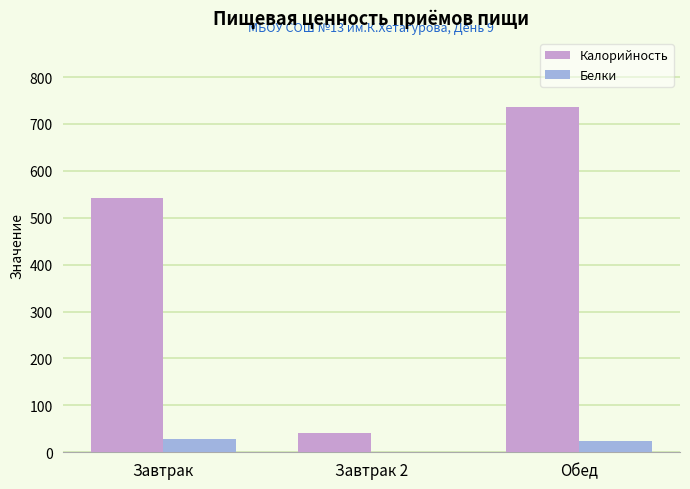

Where is Калорийность nearest to the value 388?

Завтрак